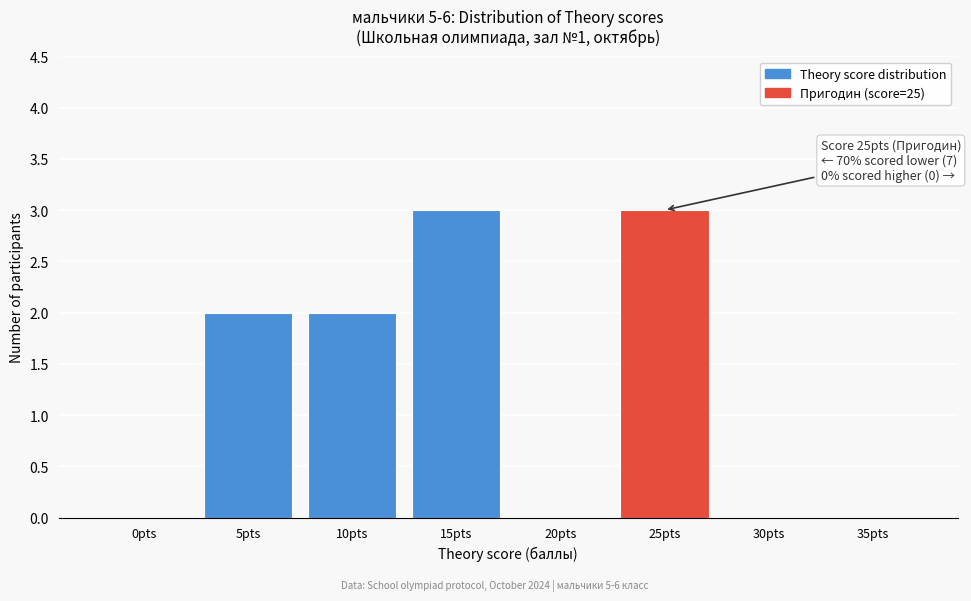

Reading left to right, what are all the values shown in this chart?

0pts=0	5pts=2	10pts=2	15pts=3	20pts=0	25pts=3	30pts=0	35pts=0